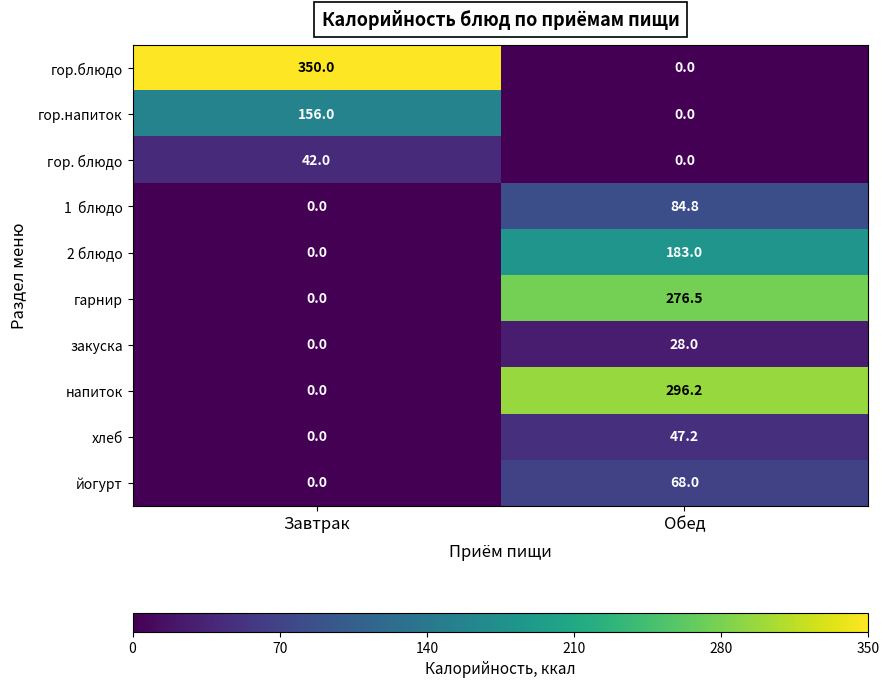

List the labels in order of гор.блюдо value, largest first.

Завтрак, Обед